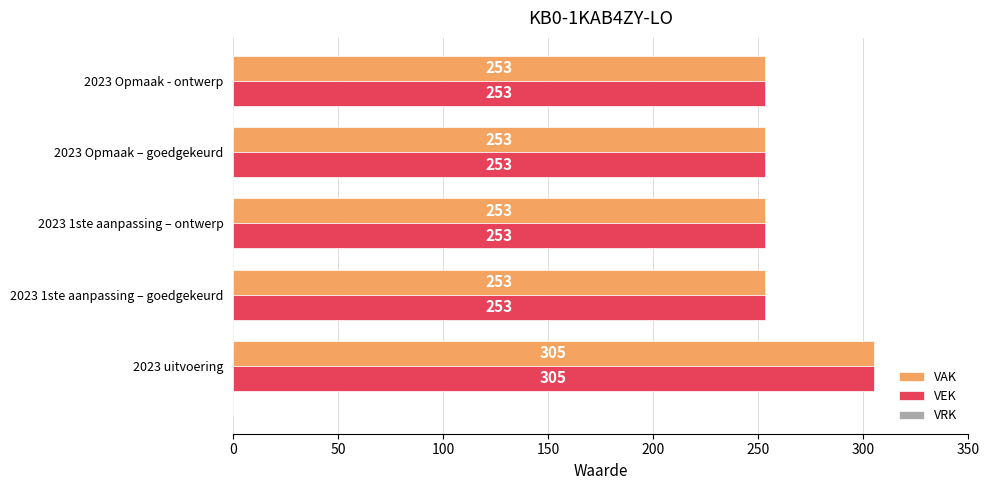

What is the maximum value for VEK?

305